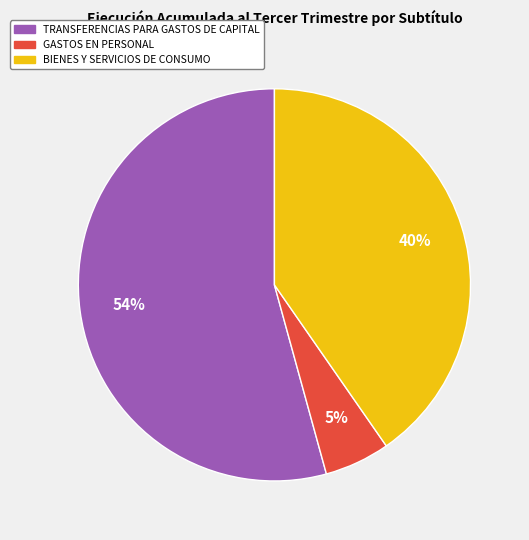

Does any single category account for the majority?

Yes